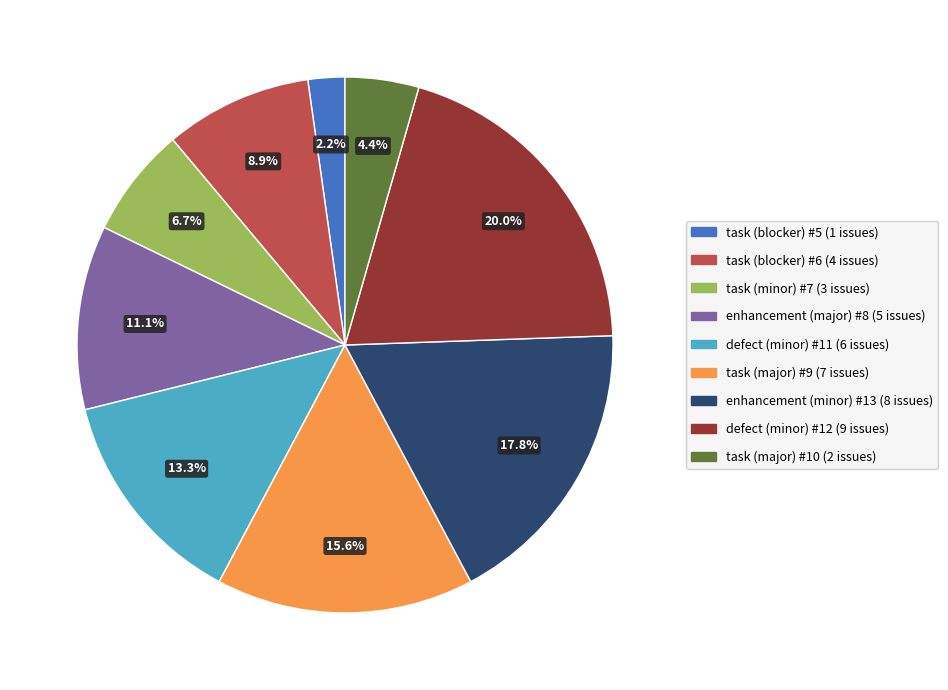

What is the ratio of the value at defect (minor) #11 to the value at task (blocker) #5?

6.0